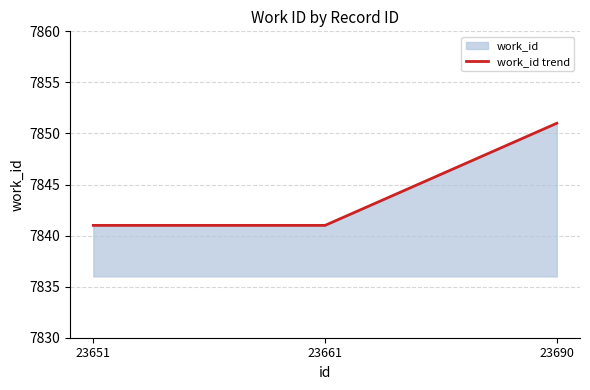

What is the average value?

7844